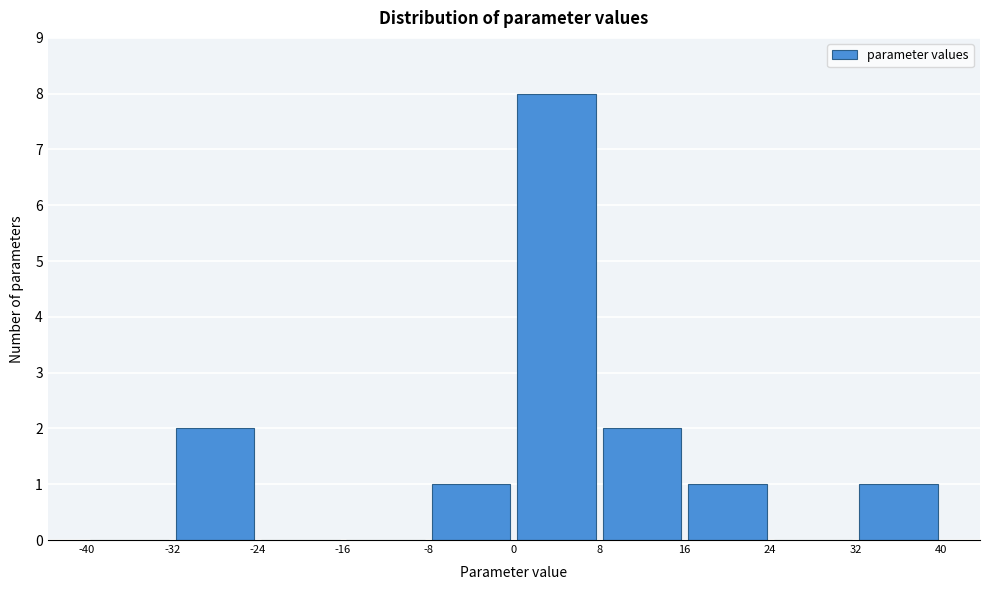

What is the height of the bar covering -8 to 0 on the x-axis? The values are not printed on the chart, so give them approximately, as read against the axis.

1